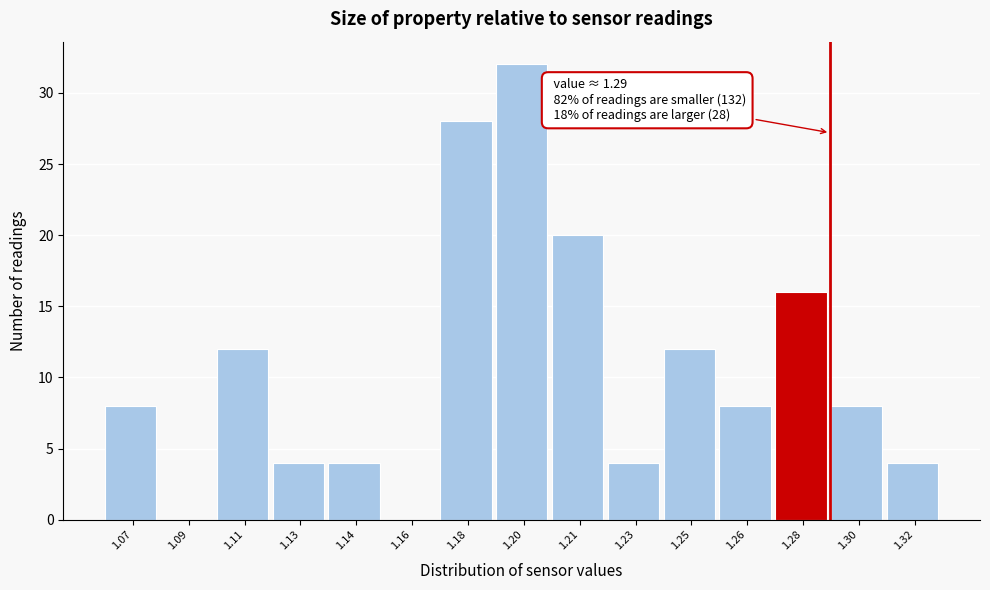

Reading left to right, what are all the values shown in this chart?

1.07=8	1.09=0	1.11=12	1.13=4	1.14=4	1.16=0	1.18=28	1.20=32	1.21=20	1.23=4	1.25=12	1.26=8	1.28=16	1.30=8	1.32=4